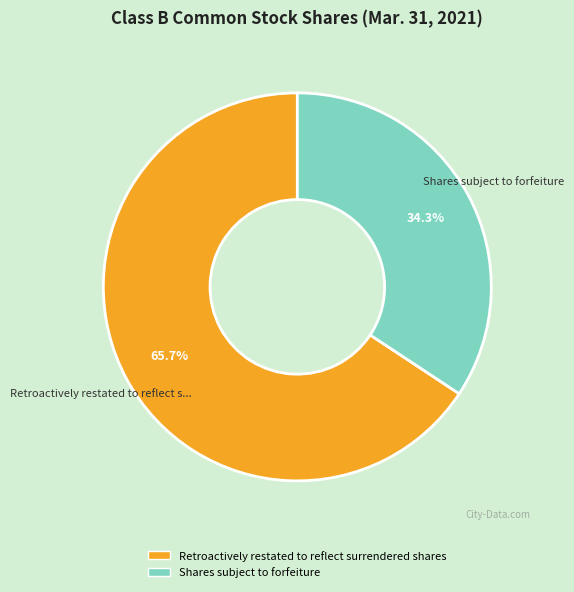

How many slices are in this pie chart?

2